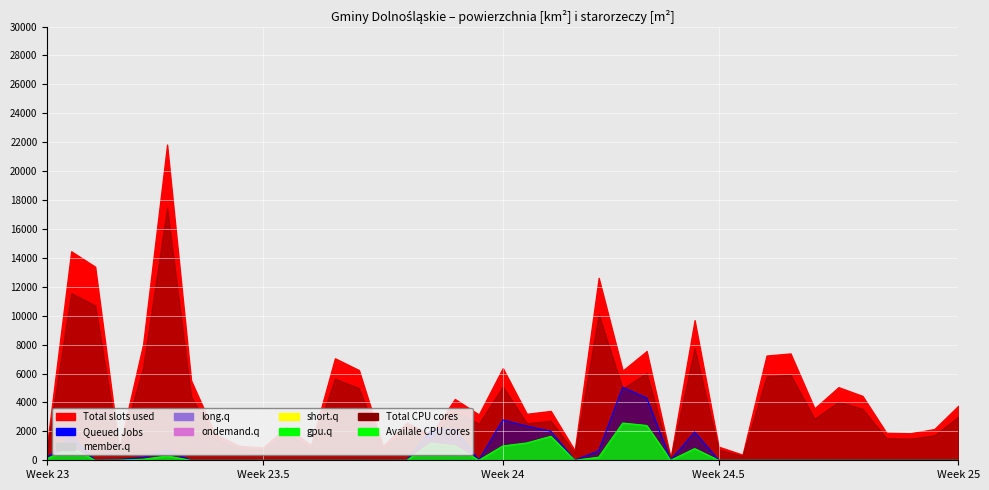

What is the difference between the maximum and minimum values in the Available CPU cores series?

2576.6